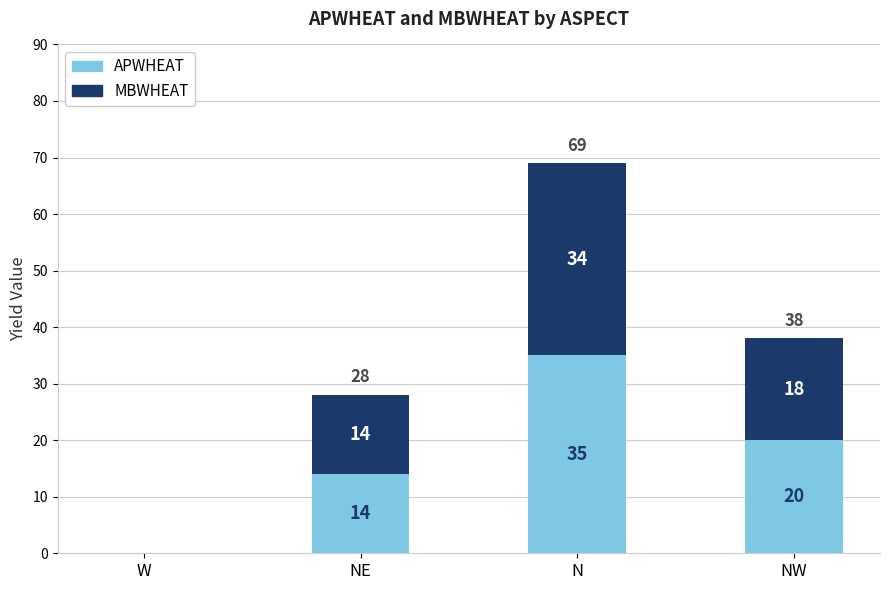

Reading left to right, what are the values for APWHEAT?

W=0	NE=14	N=35	NW=20